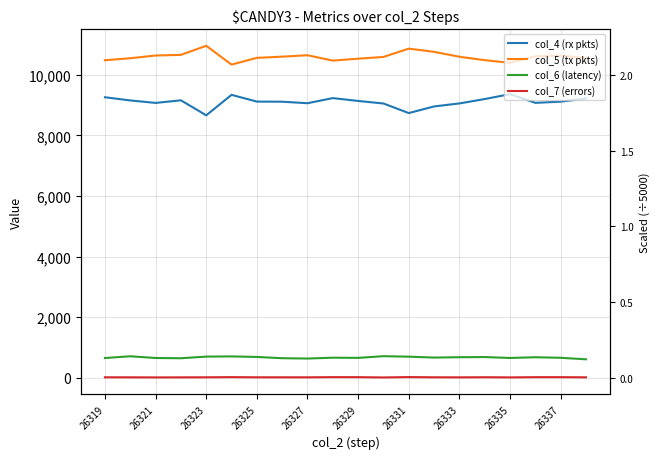

Which series has the widest spread of values?

col_4 (rx pkts)